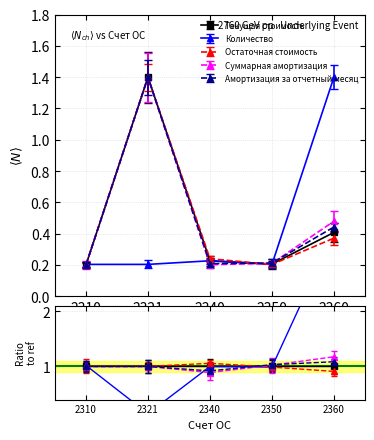

Which series has the widest spread of values?

Суммарная амортизация